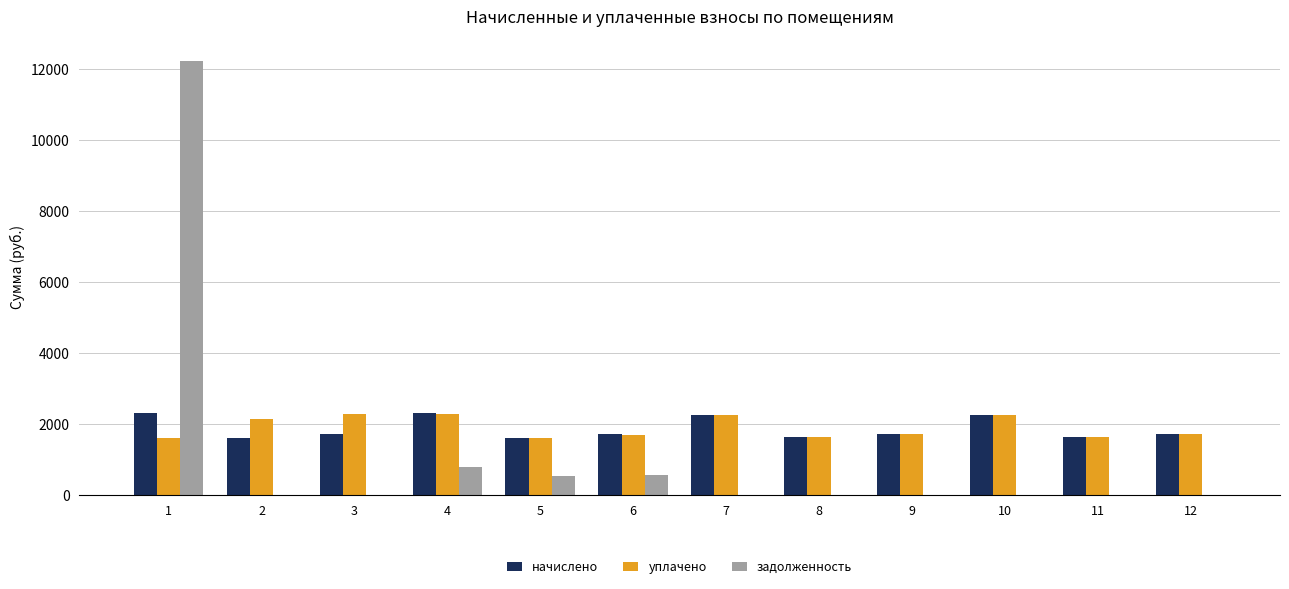

What value does the уплачено series have at 6?

1685.6